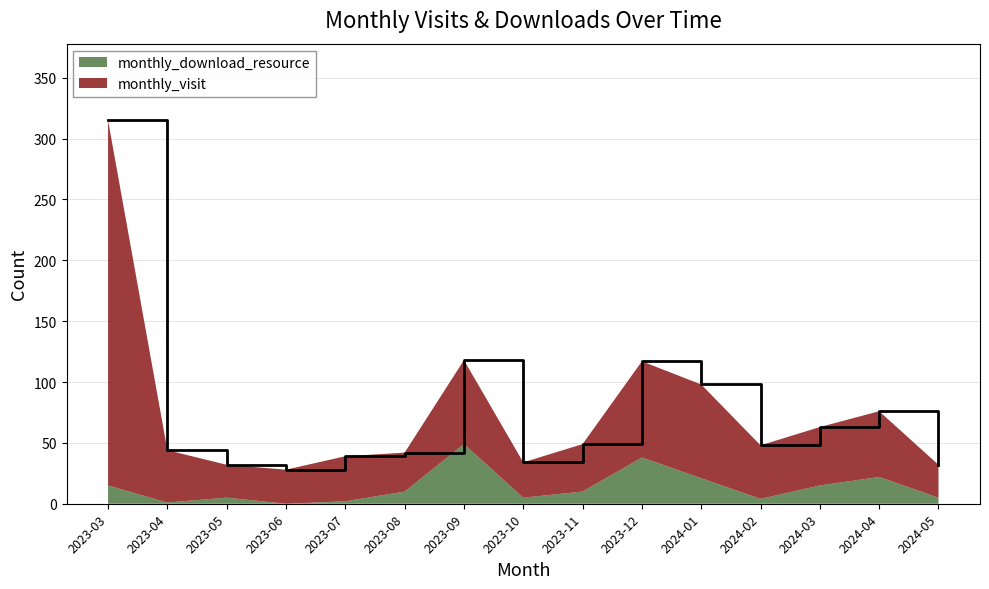

Reading left to right, transcribe all the data shown in this chart.

315	44	32	28	39	42	118	34	49	117	98	48	63	76	32